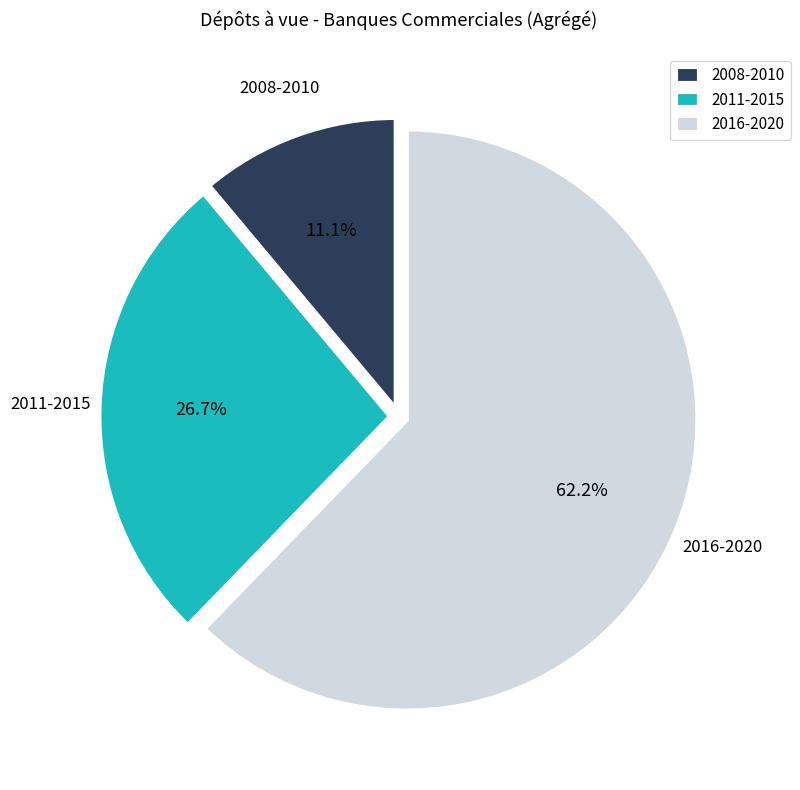

What percentage is NOT represented by 2016-2020?

37.8%